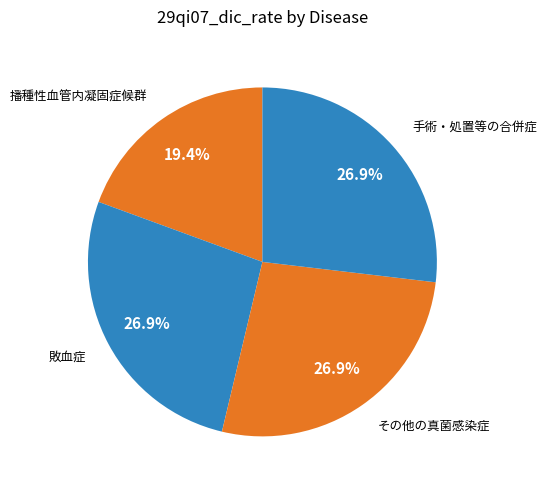

Rank the categories by value from highest to lowest.

手術・処置等の合併症, その他の真菌感染症, 敗血症, 播種性血管内凝固症候群